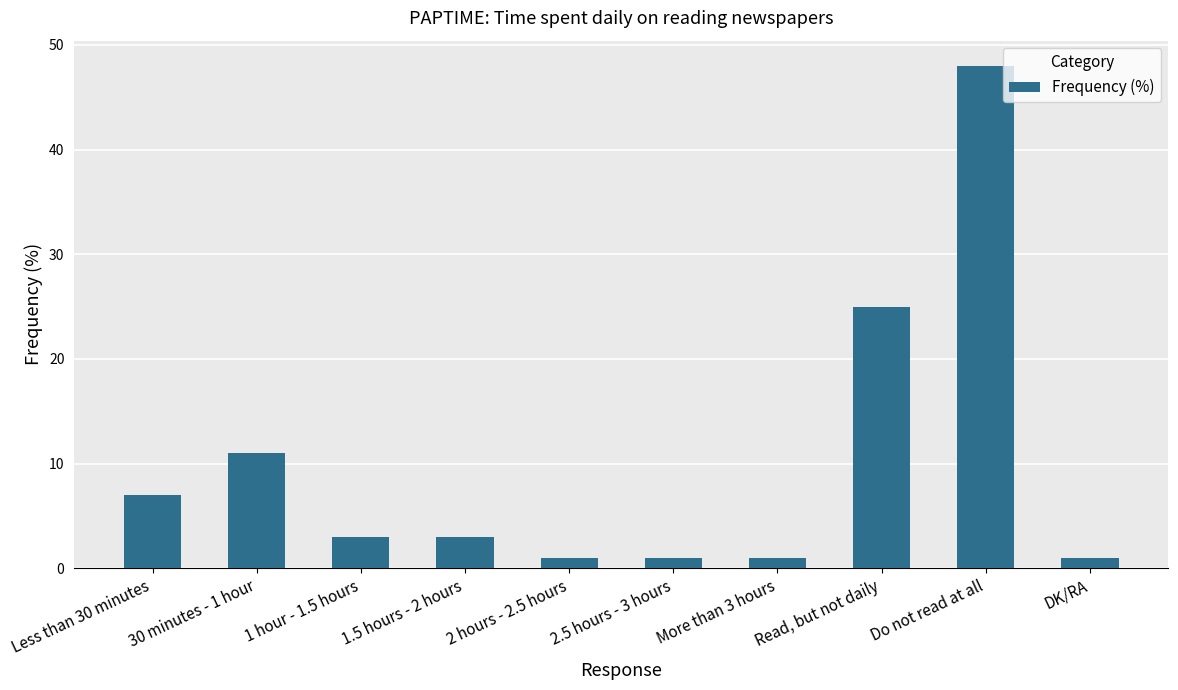

Reading left to right, extract all data points from this chart.

7	11	3	3	1	1	1	25	48	1